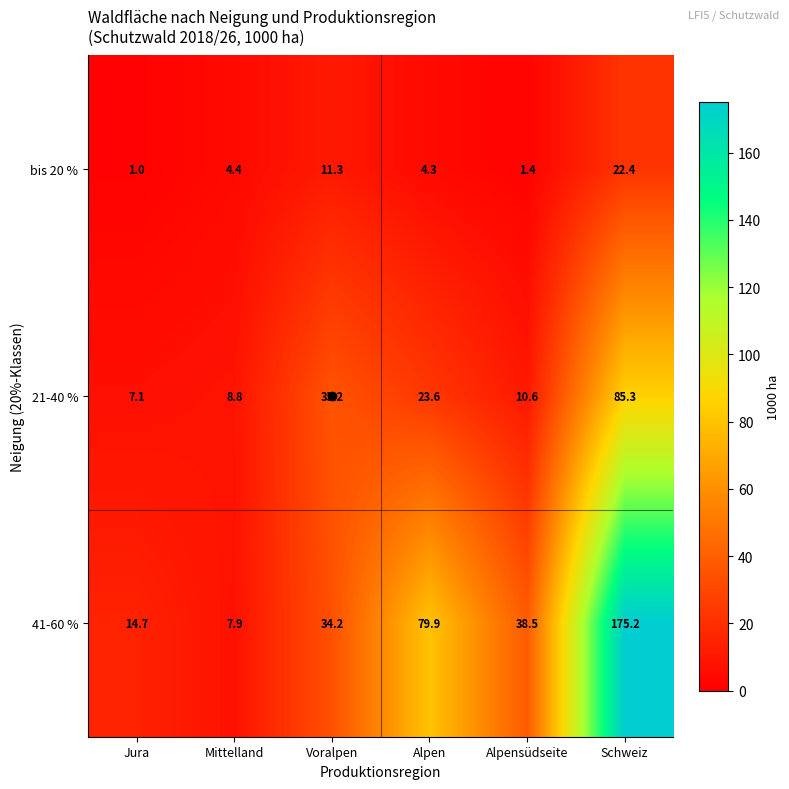

Which series has the largest total across all categories?

41-60 %